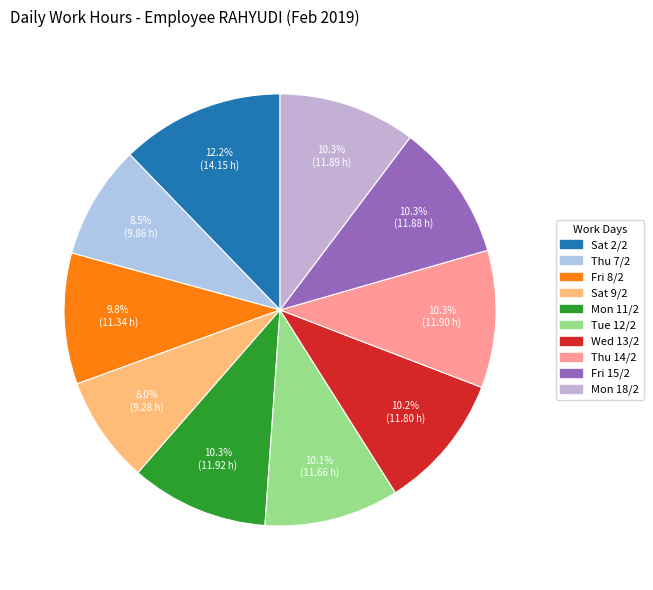

Is there a majority slice in this chart?

No